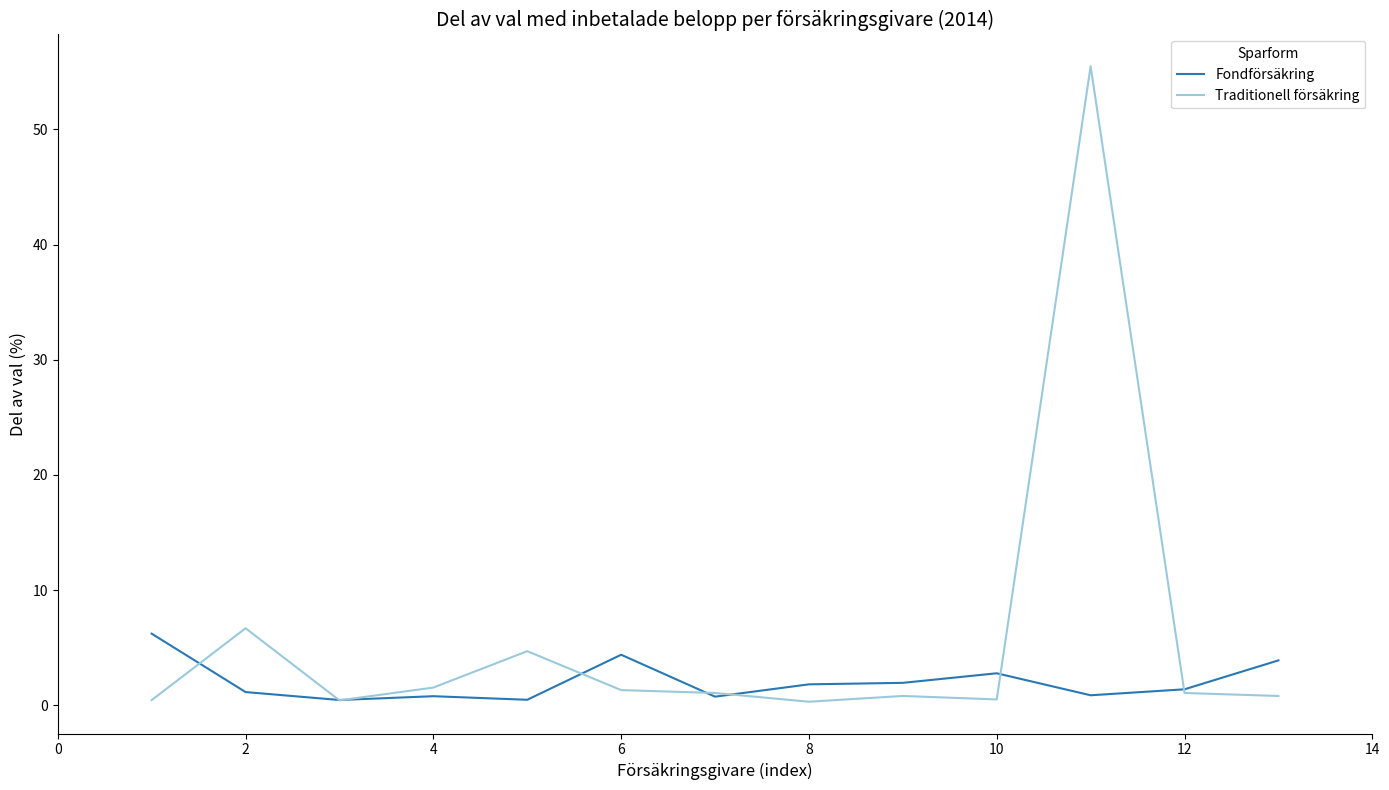

Which series has the largest total across all categories?

Traditionell försäkring